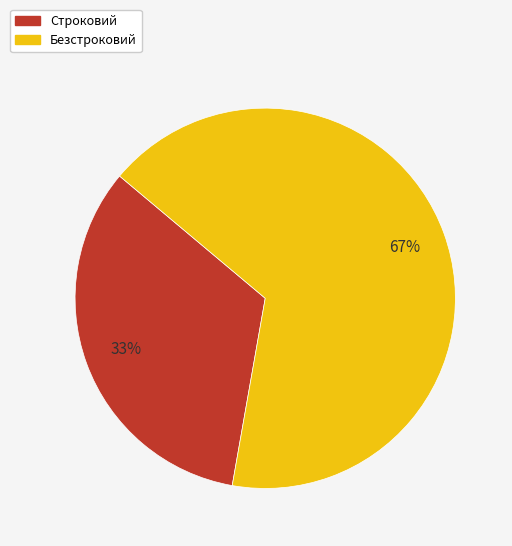

Approximately how many times larger is the value at Строковий compared to Безстроковий?

0.5